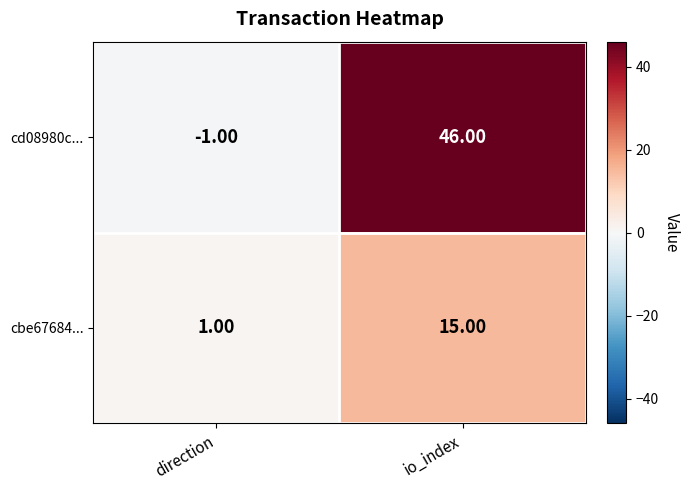

At which category is the sum across all series the highest?

io_index